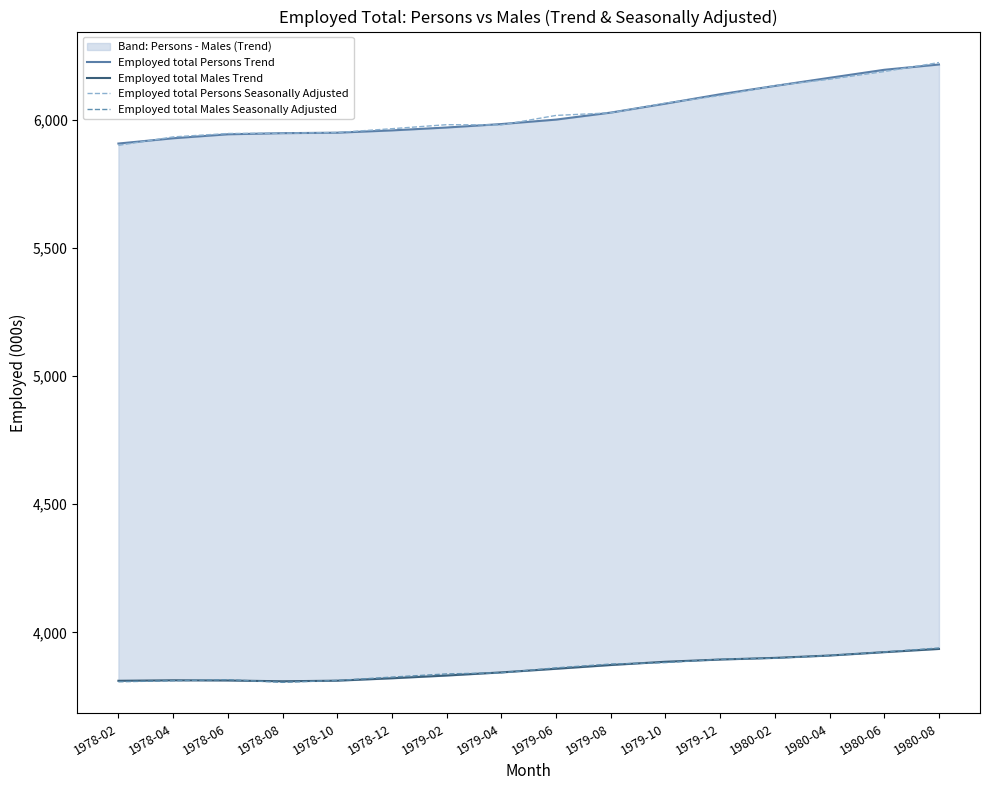

How many data points does each series have?

16